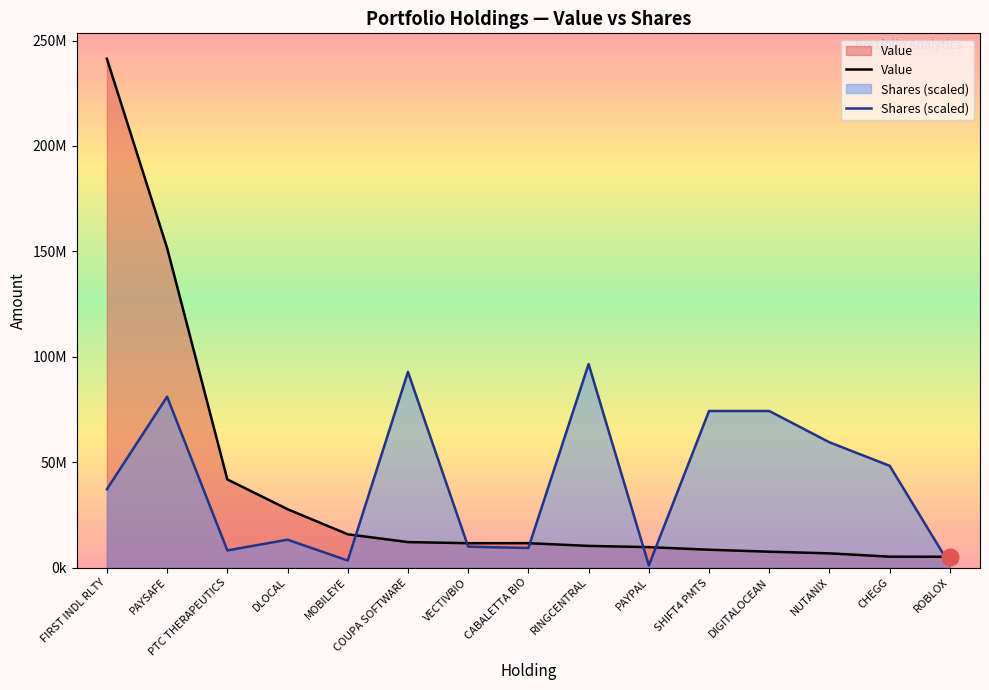

What position from the left is FIRST INDL RLTY?

1